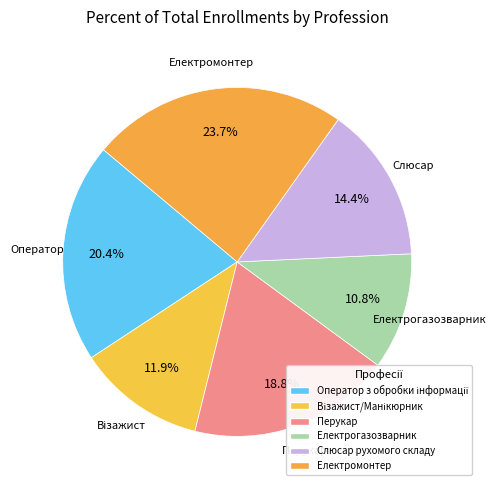

Rank the categories by value from lowest to highest.

7212 Електрогазозварник, 5141 Візажист/Манікюрник, 7233 Слюсар з ремонту рухомого складу, 5141 Перукар, 4113 Оператор з обробки інформації, 7241 Електромонтер